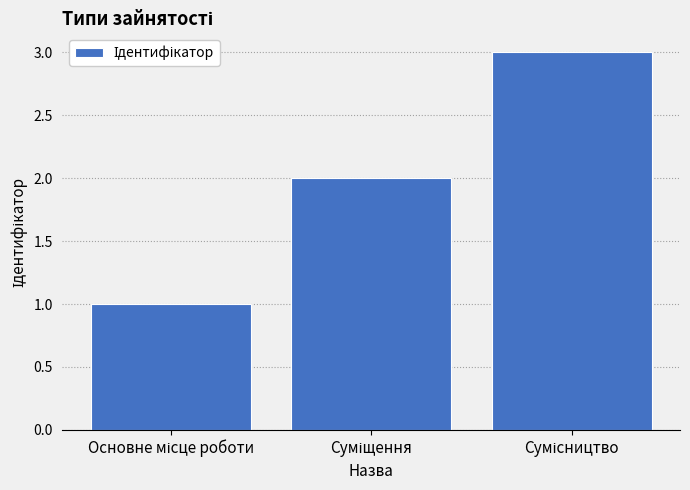

How many categories are shown in the chart?

3